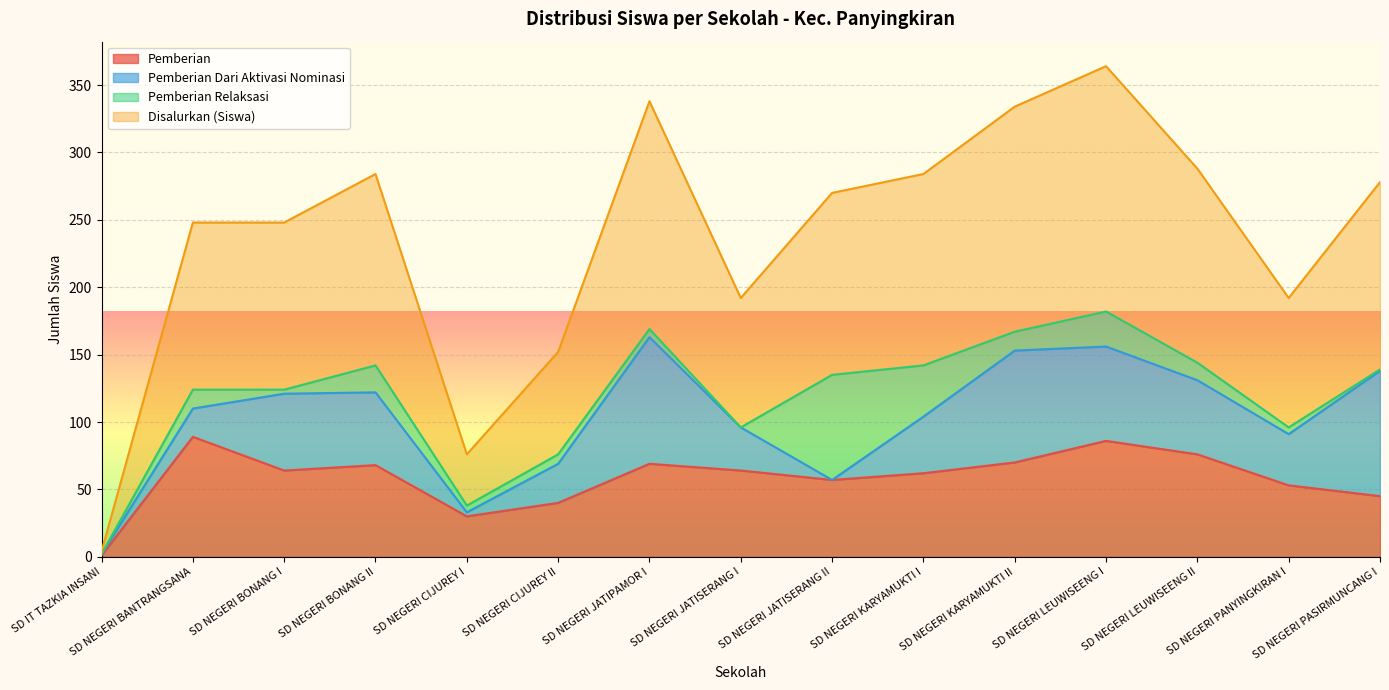

What are all the series names shown in the legend?

Pemberian, Pemberian Dari Aktivasi Nominasi, Pemberian Relaksasi, Disalurkan (Siswa)